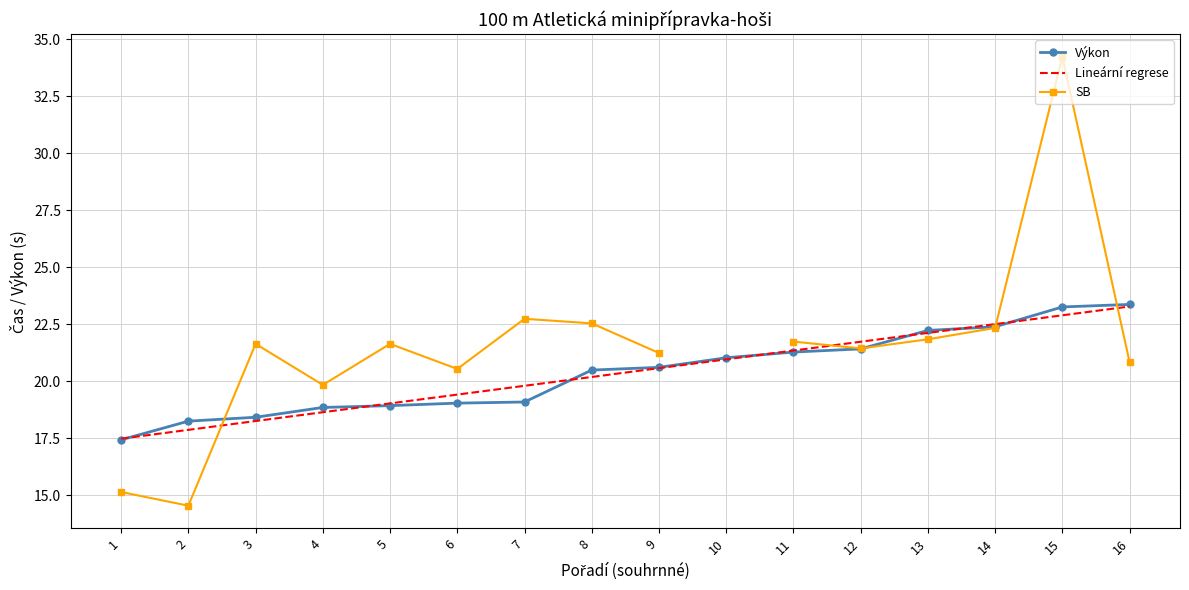

At 15, list the series in order from largest to smallest.

SB, Výkon, Lineární regrese